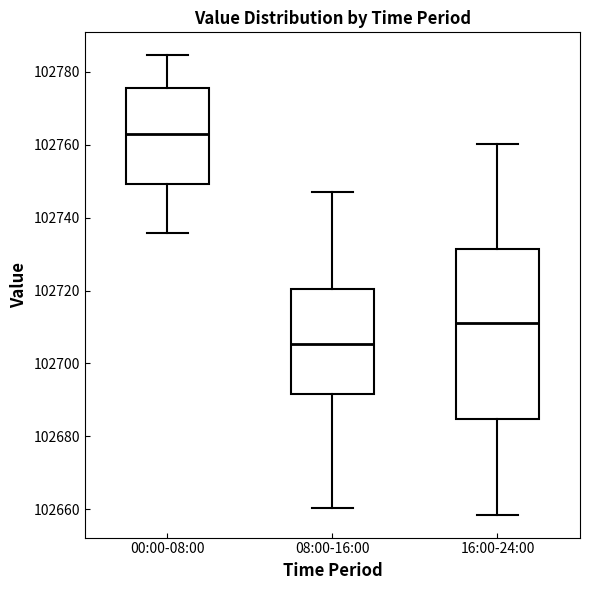

Reading left to right, read every box against the y-axis: the position of its median line, the range the box covers, and the ends of its whiskers. The values are not printed on the chart, so give them approximately, as read against the axis.

00:00-08:00: median 102762, box 102750 to 102776, whiskers 102736 to 102784
08:00-16:00: median 102706, box 102692 to 102720, whiskers 102660 to 102748
16:00-24:00: median 102712, box 102684 to 102732, whiskers 102658 to 102760